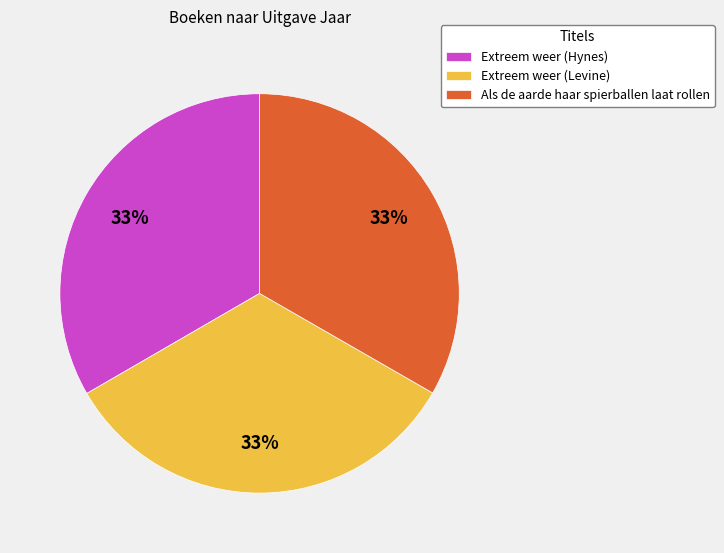

Count the number of slices in the pie.

3